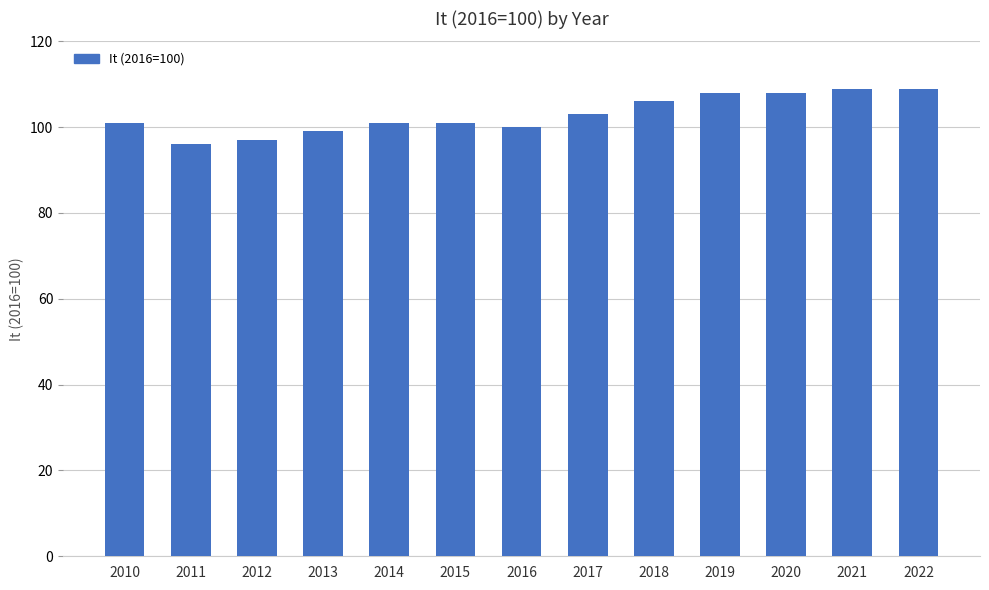

What is the sum of all values?

1338